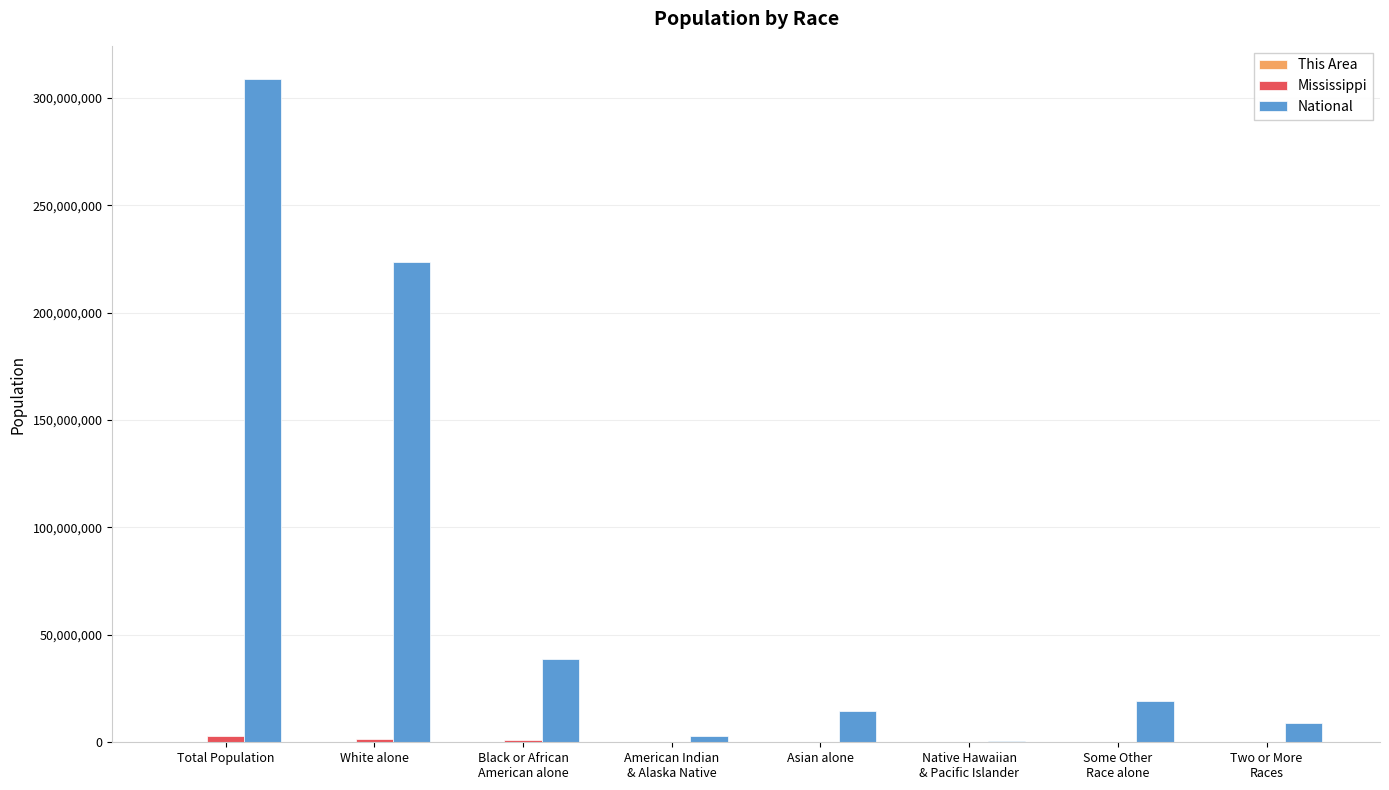

What is the greatest value displayed?

308745538